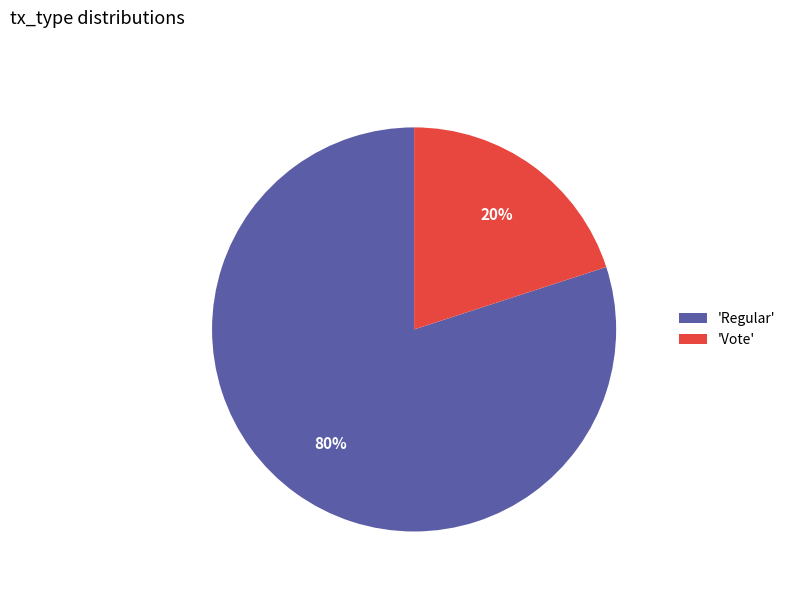

Which has a higher value, 'Vote' or 'Regular'?

'Regular'